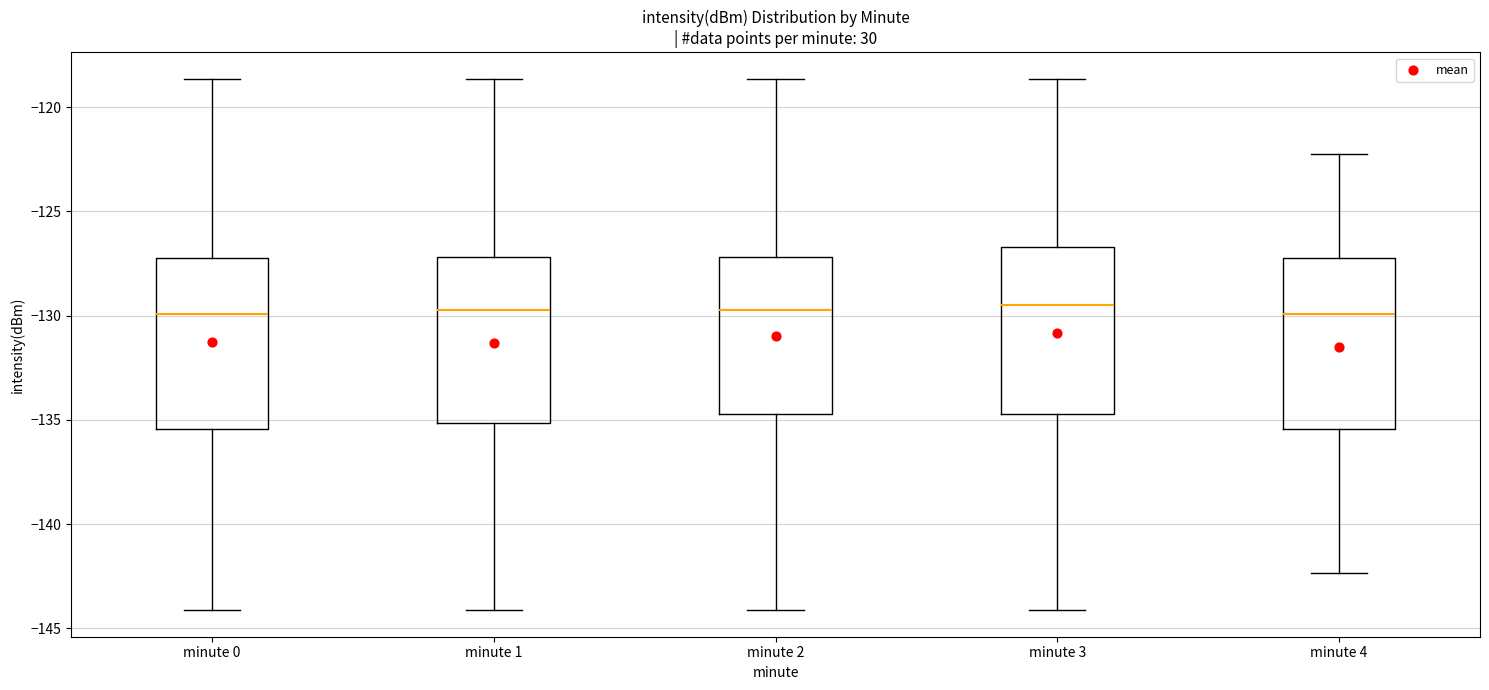

Reading left to right, read every box against the y-axis: the position of its median line, the range the box covers, and the ends of its whiskers. The values are not printed on the chart, so give them approximately, as read against the axis.

minute 0: median -130.0, box -135.5 to -127.0, whiskers -144.0 to -118.5
minute 1: median -129.5, box -135.0 to -127.0, whiskers -144.0 to -118.5
minute 2: median -129.5, box -134.5 to -127.0, whiskers -144.0 to -118.5
minute 3: median -129.5, box -134.5 to -126.5, whiskers -144.0 to -118.5
minute 4: median -130.0, box -135.5 to -127.0, whiskers -142.5 to -122.5